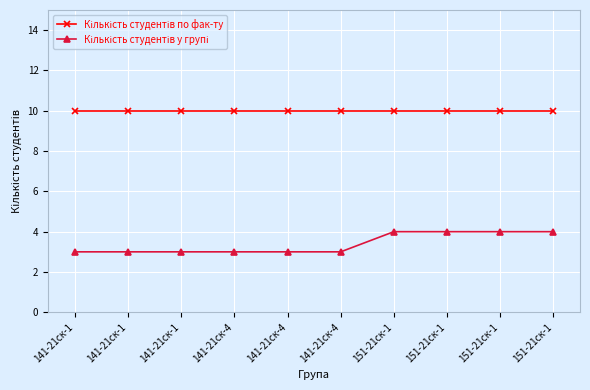

Which series has the widest spread of values?

Кількість студентів у групі